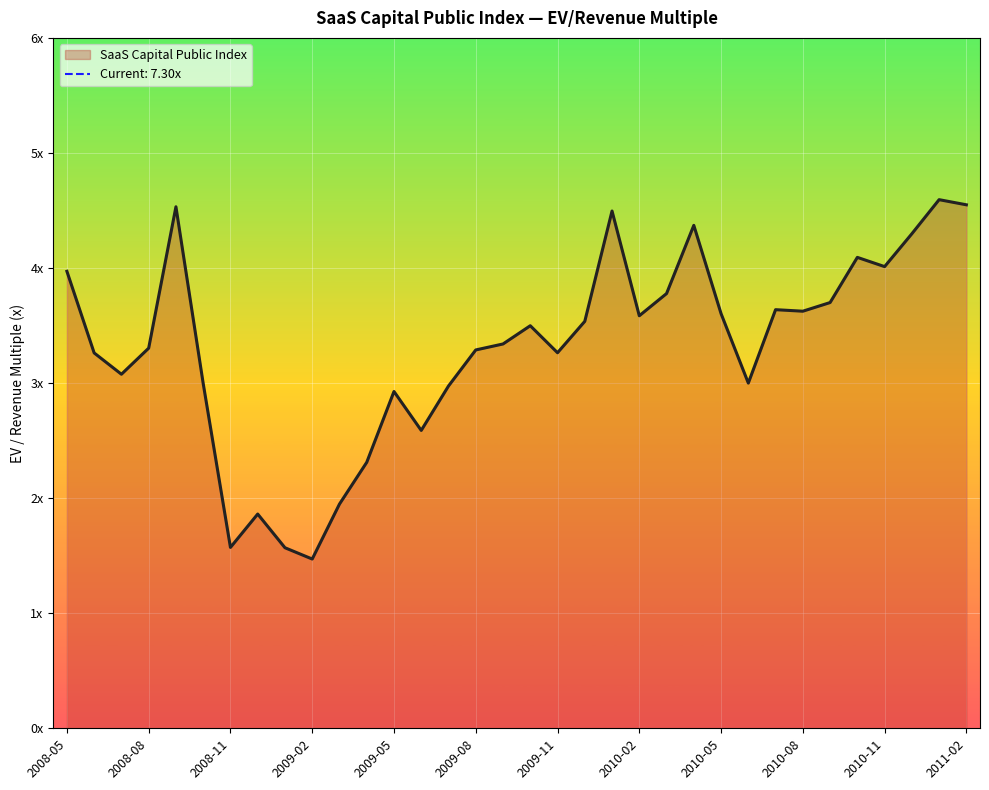

Which has a higher value, 2010-07 or 2008-10?

2010-07